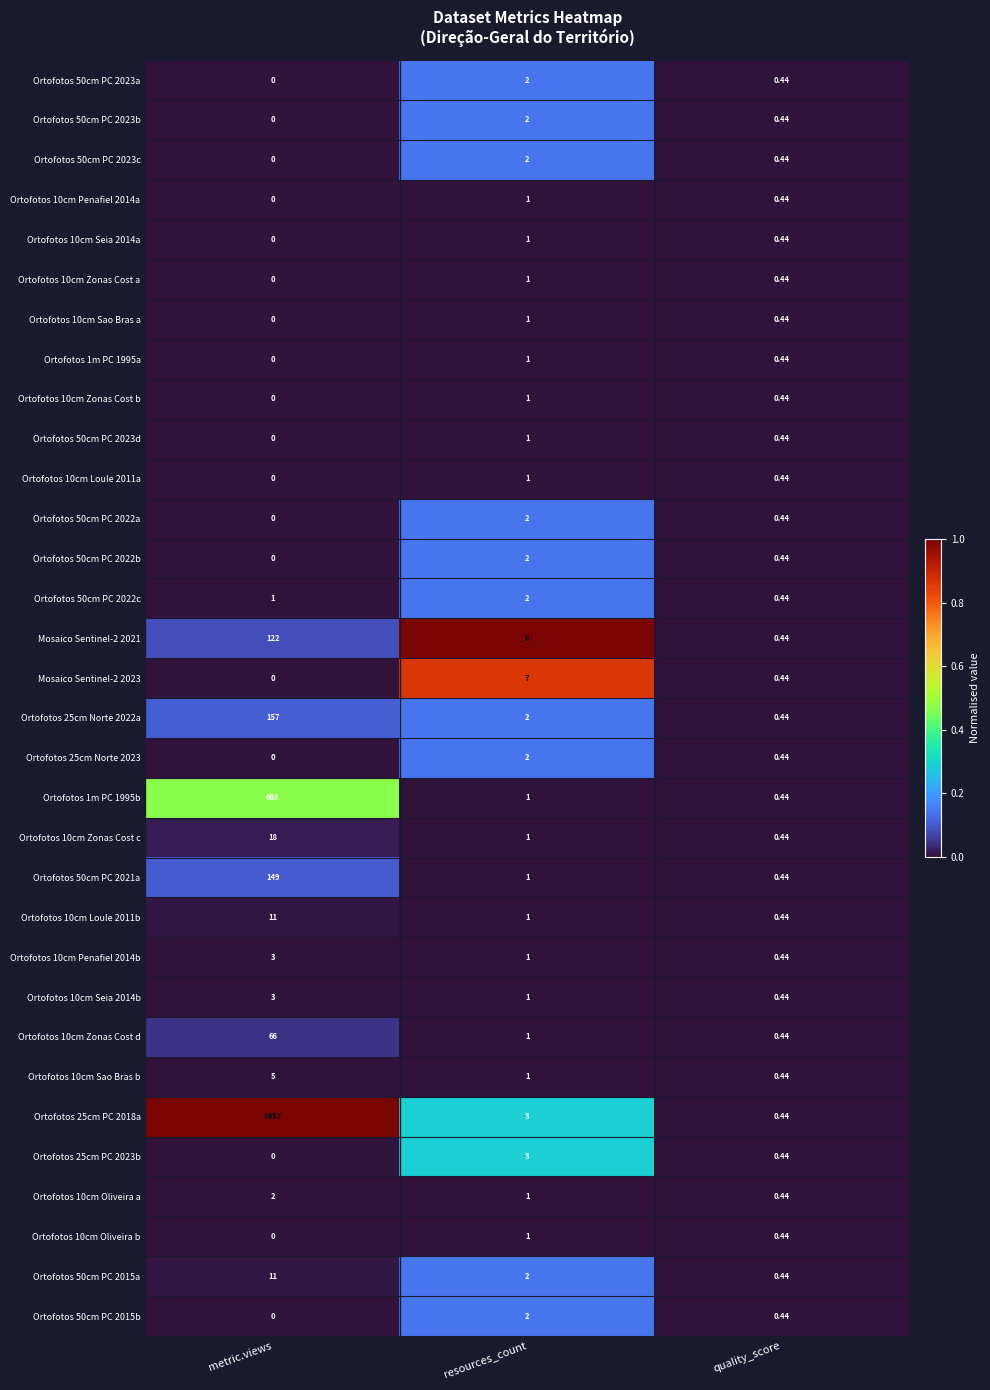

At which label does Ortofotos 10cm Zonas Cost b reach its minimum?

metric.views